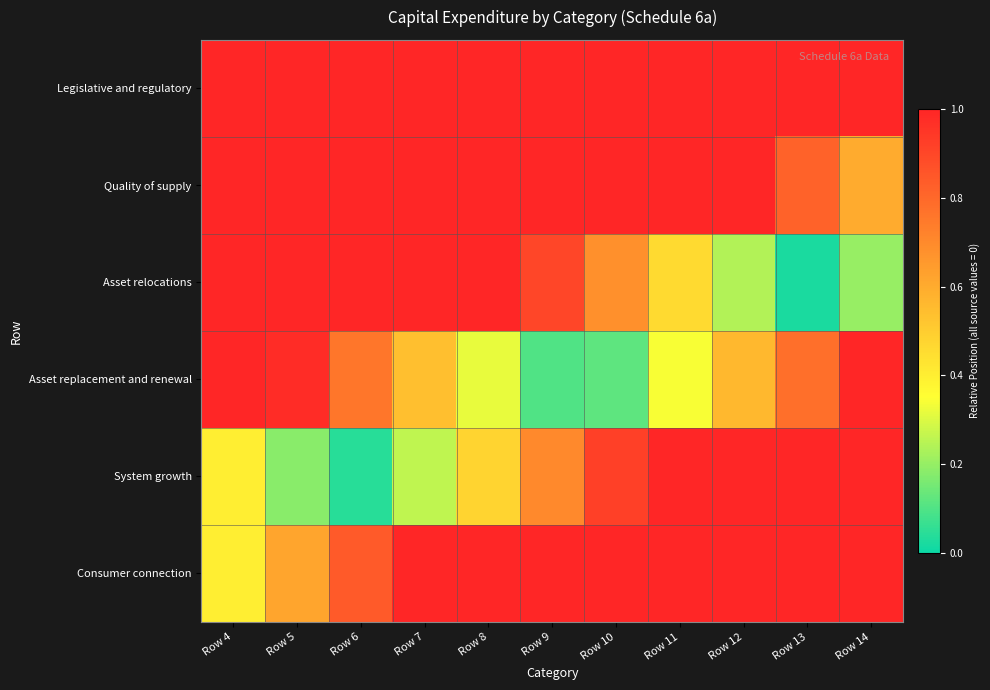

Reading left to right, what are all the values shown in this chart?

Consumer connection: Row 4=0.4	Row 5=0.6	Row 6=0.8	Row 7=1.0	Row 8=1.0	Row 9=1.0	Row 10=1.0	Row 11=1.0	Row 12=1.0	Row 13=1.0	Row 14=1.0
System growth: Row 4=0.4	Row 5=0.2	Row 6=0.0	Row 7=0.3	Row 8=0.5	Row 9=0.7	Row 10=0.9	Row 11=1.0	Row 12=1.0	Row 13=1.0	Row 14=1.0
Asset replacement and renewal: Row 4=1.0	Row 5=1.0	Row 6=0.8	Row 7=0.5	Row 8=0.3	Row 9=0.1	Row 10=0.1	Row 11=0.3	Row 12=0.6	Row 13=0.8	Row 14=1.0
Asset relocations: Row 4=1.0	Row 5=1.0	Row 6=1.0	Row 7=1.0	Row 8=1.0	Row 9=0.9	Row 10=0.7	Row 11=0.5	Row 12=0.2	Row 13=0.0	Row 14=0.2
Quality of supply: Row 4=1.0	Row 5=1.0	Row 6=1.0	Row 7=1.0	Row 8=1.0	Row 9=1.0	Row 10=1.0	Row 11=1.0	Row 12=1.0	Row 13=0.8	Row 14=0.6
Legislative and regulatory: Row 4=1.0	Row 5=1.0	Row 6=1.0	Row 7=1.0	Row 8=1.0	Row 9=1.0	Row 10=1.0	Row 11=1.0	Row 12=1.0	Row 13=1.0	Row 14=1.0